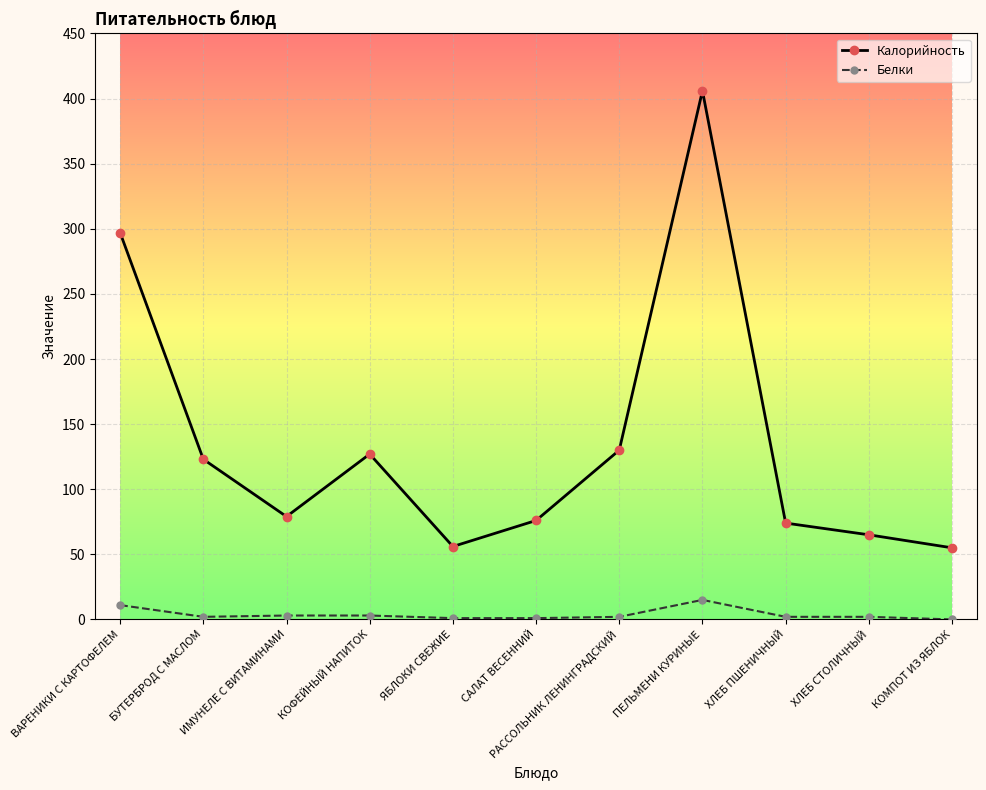

Count the number of categories in the chart.

11